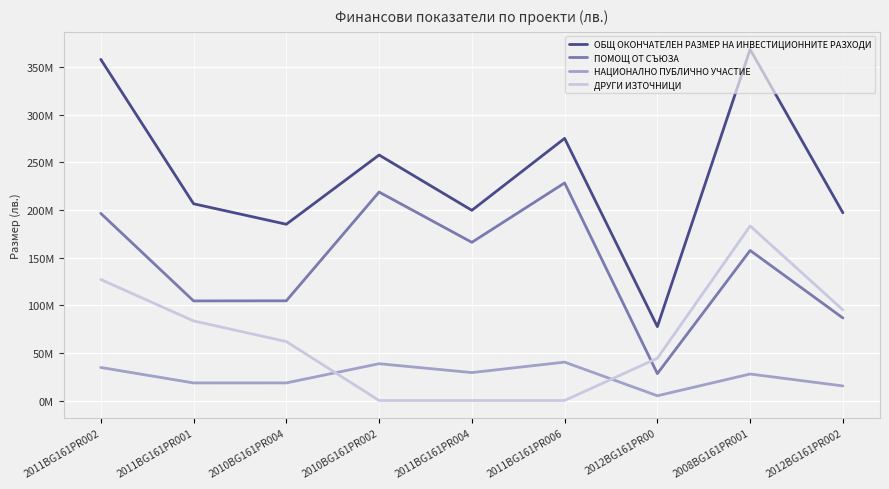

The value of ДРУГИ ИЗТОЧНИЦИ at 2011BG161PR004 is -56014293.4. True or false?

False